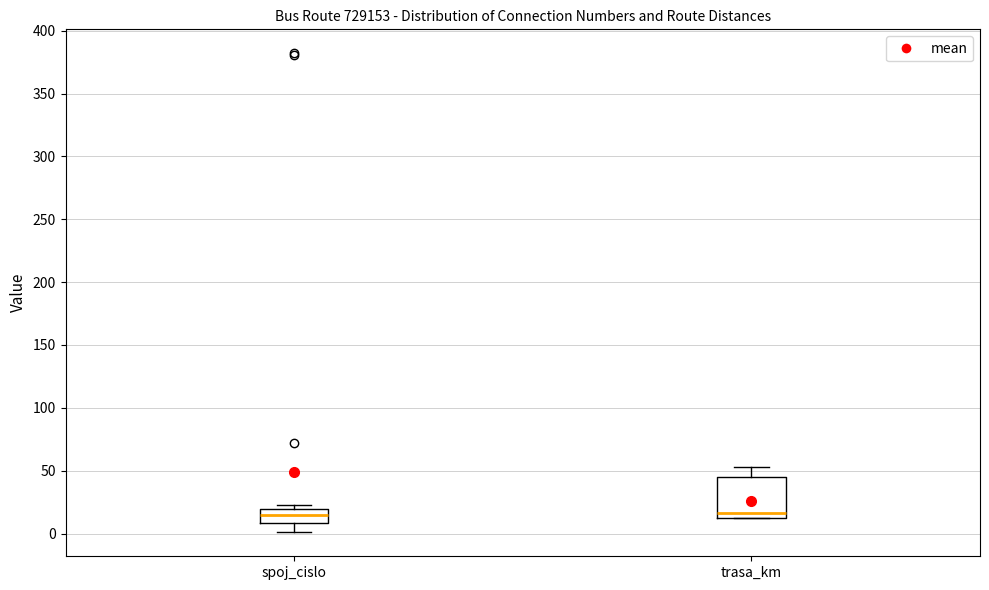

Where is the lower edge of the box for spoj_cislo on the y-axis? The values are not printed on the chart, so give them approximately, as read against the axis.

10